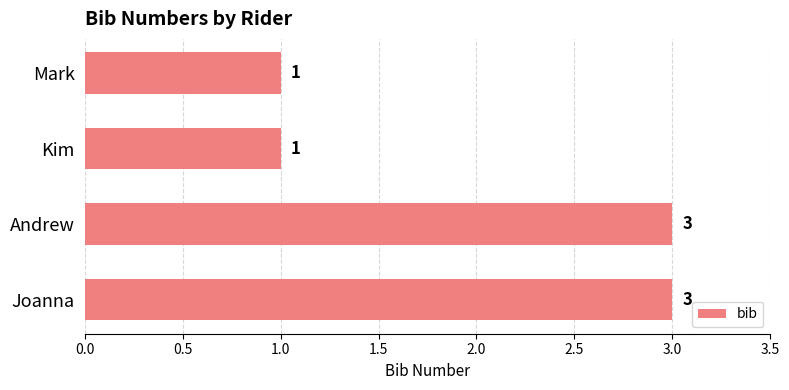

Reading bottom to top, transcribe all the data shown in this chart.

3	3	1	1